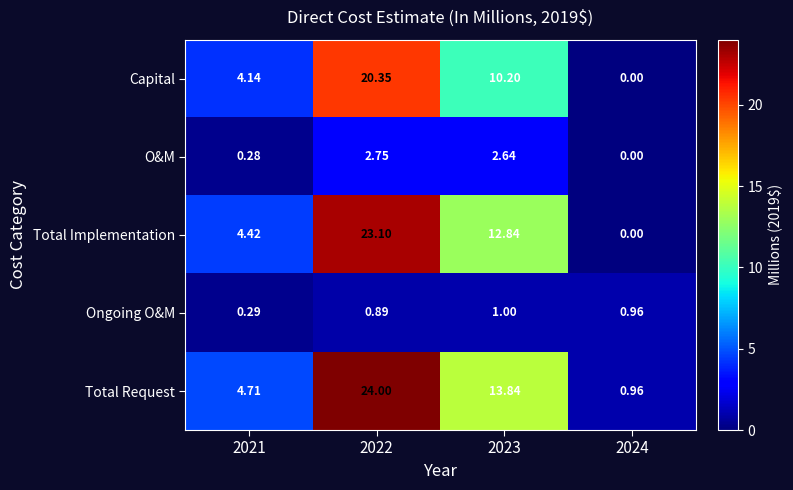

At which category is the sum across all series the highest?

2022